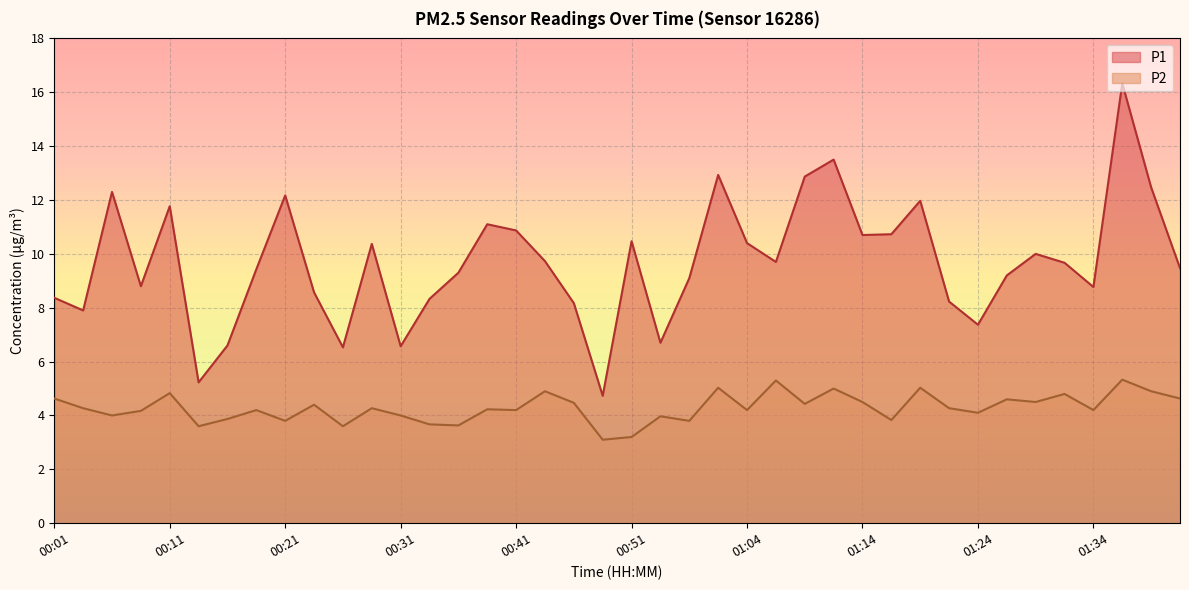

List the series in order of their overall mean, lowest first.

P2, P1